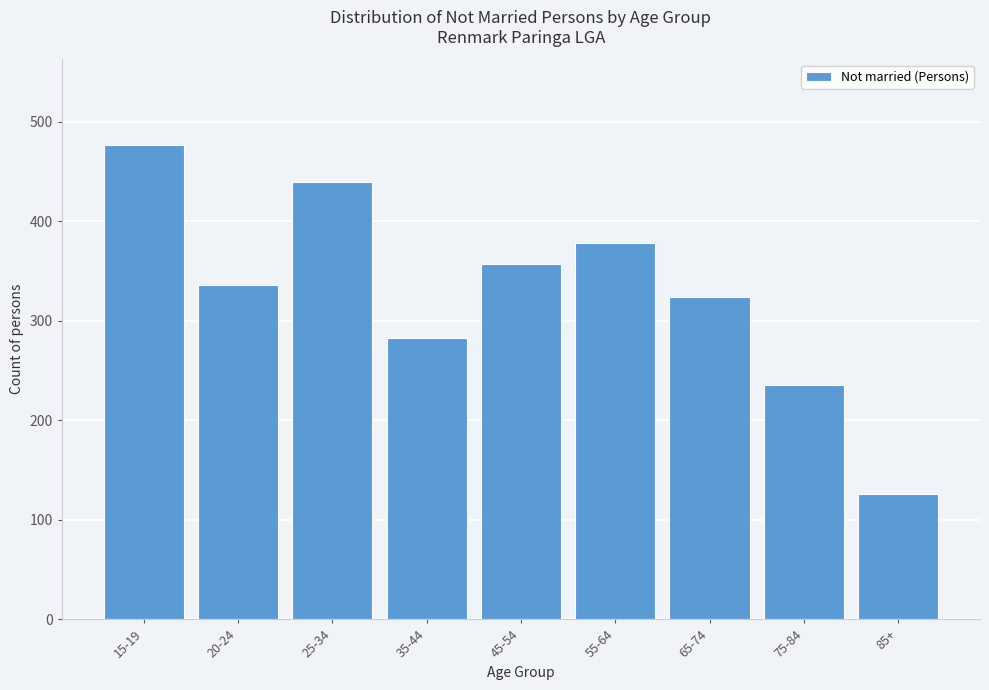

Reading right to left, list all the values displayed in this chart.

126	236	324	378	357	283	440	336	477